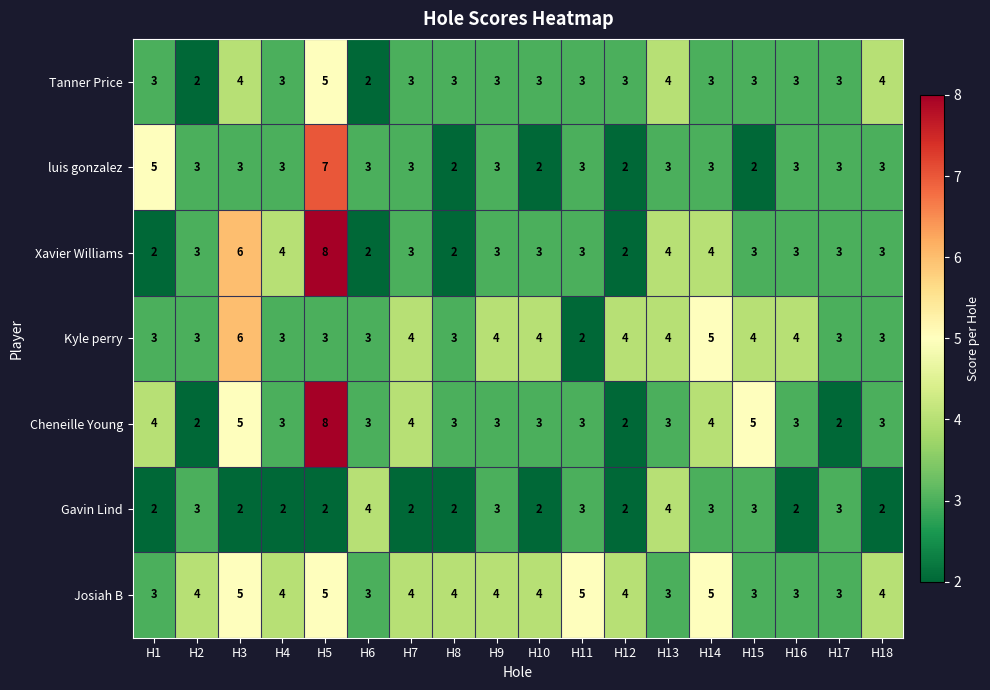

Read the Gavin Lind value at H6.

4